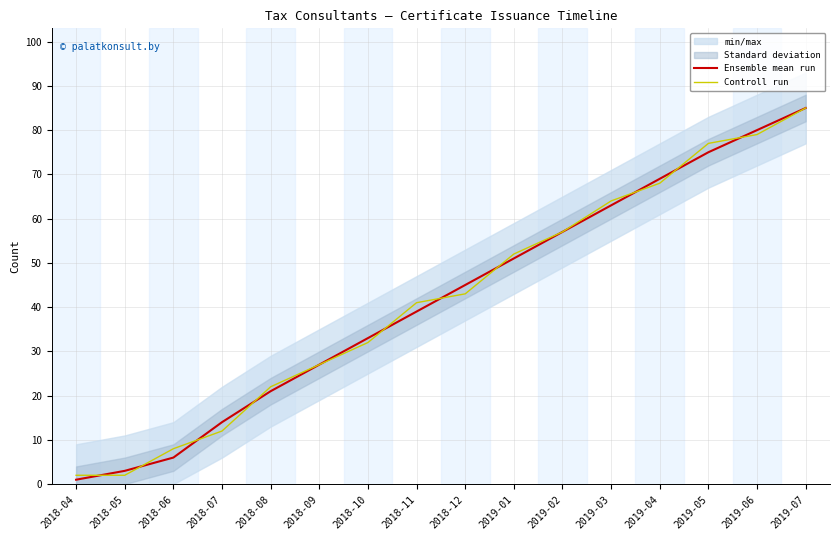

What are all the series names shown in the legend?

Ensemble mean run, Controll run